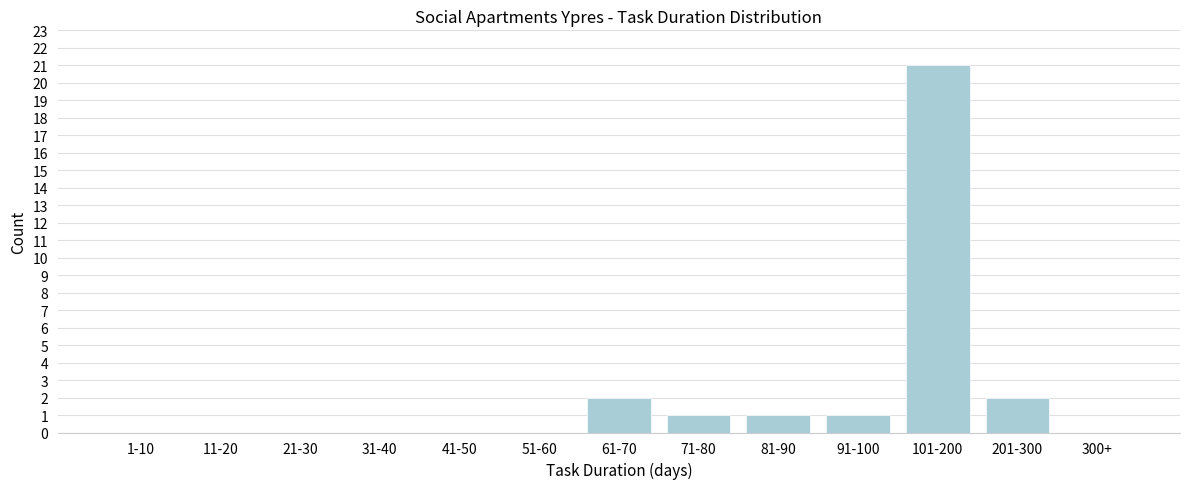

Reading left to right, transcribe all the data shown in this chart.

1-10=0	11-20=0	21-30=0	31-40=0	41-50=0	51-60=0	61-70=2	71-80=1	81-90=1	91-100=1	101-200=21	201-300=2	300+=0